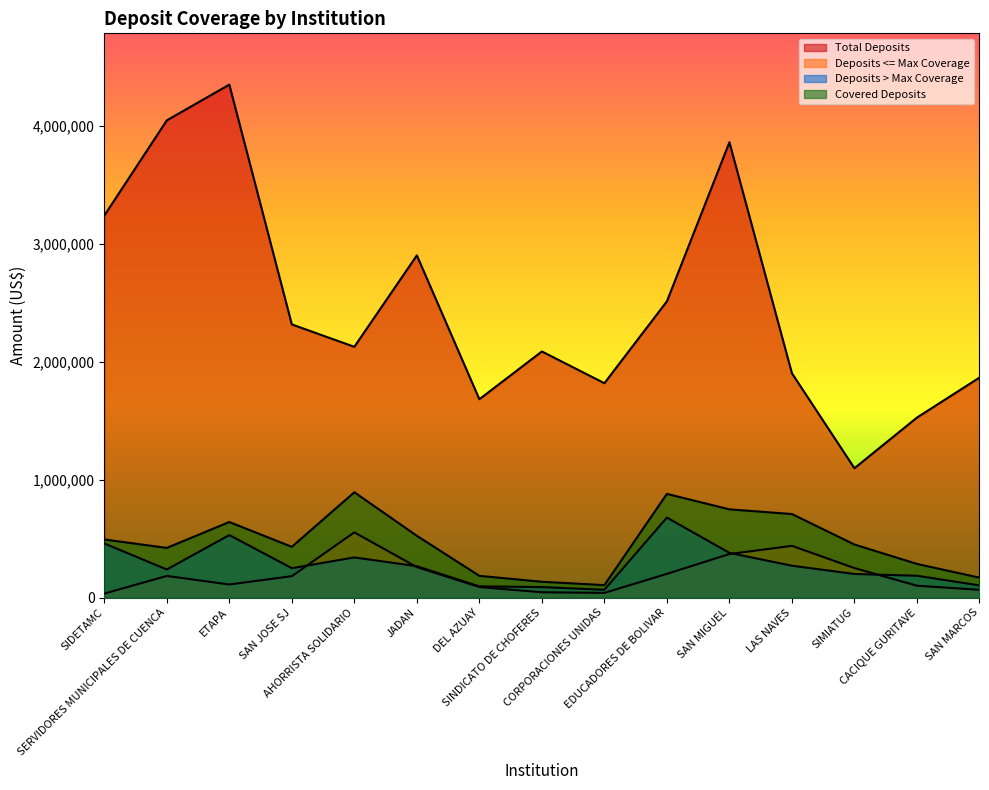

Is it true that Deposits <= Max Coverage equals 48315.3 at SIDETAMC?

False